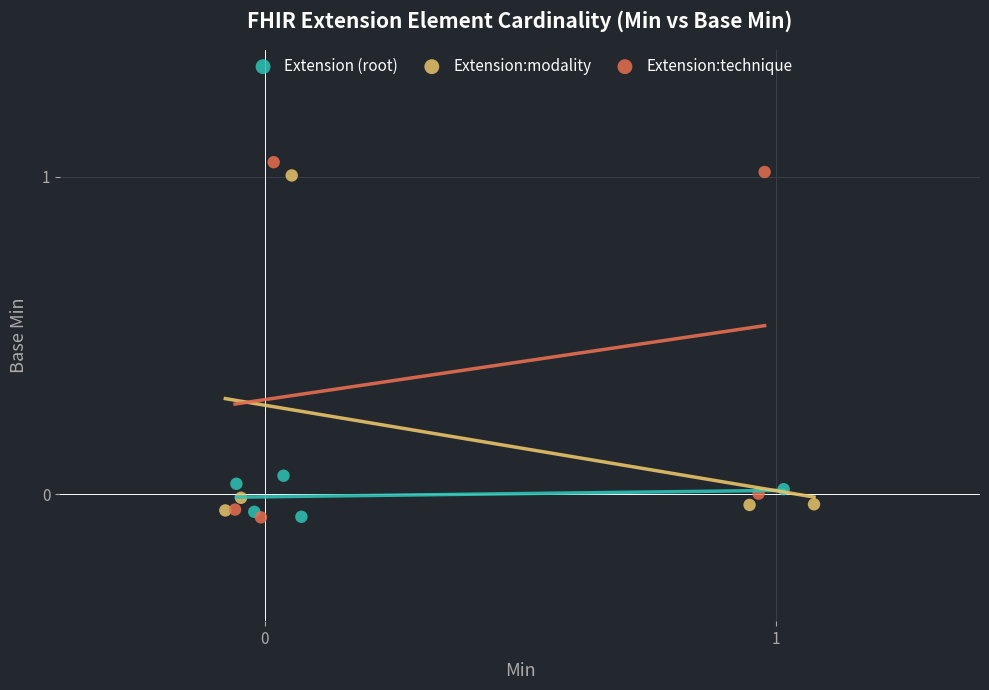

Which series contains the highest Y value?

Extension:technique